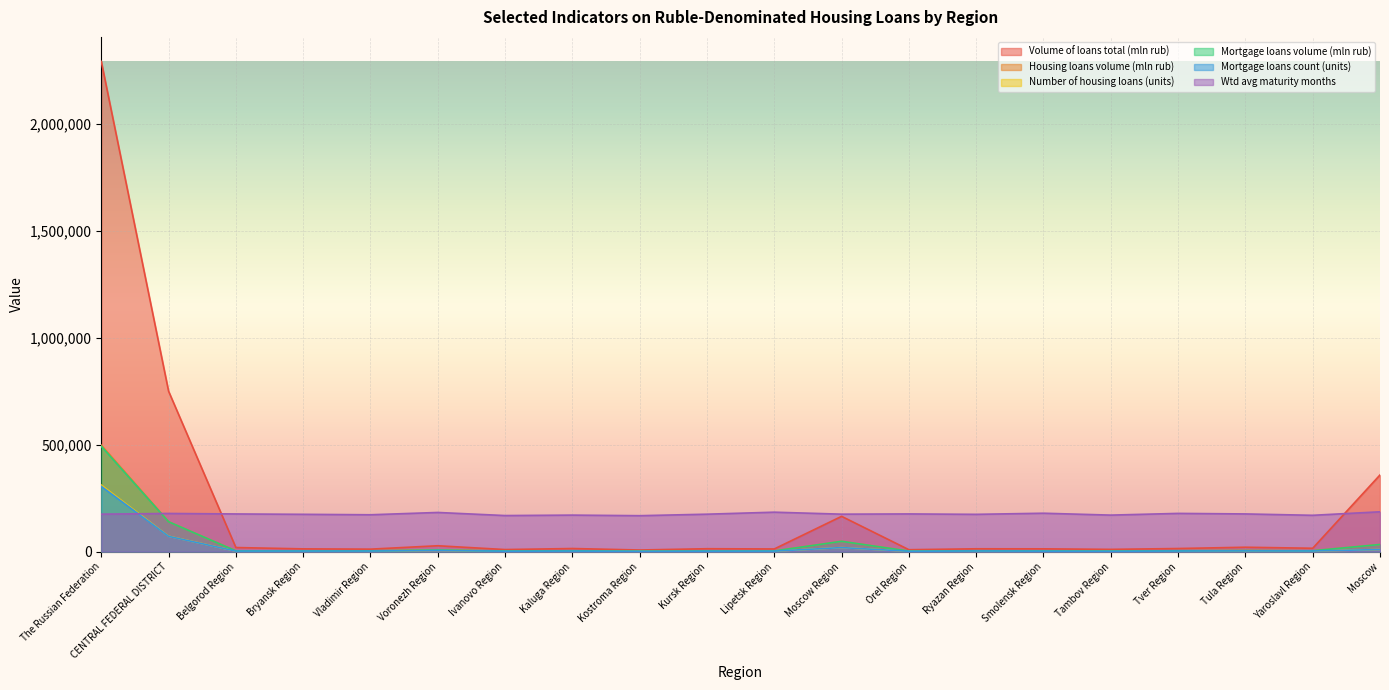

How many distinct data groups are displayed?

6